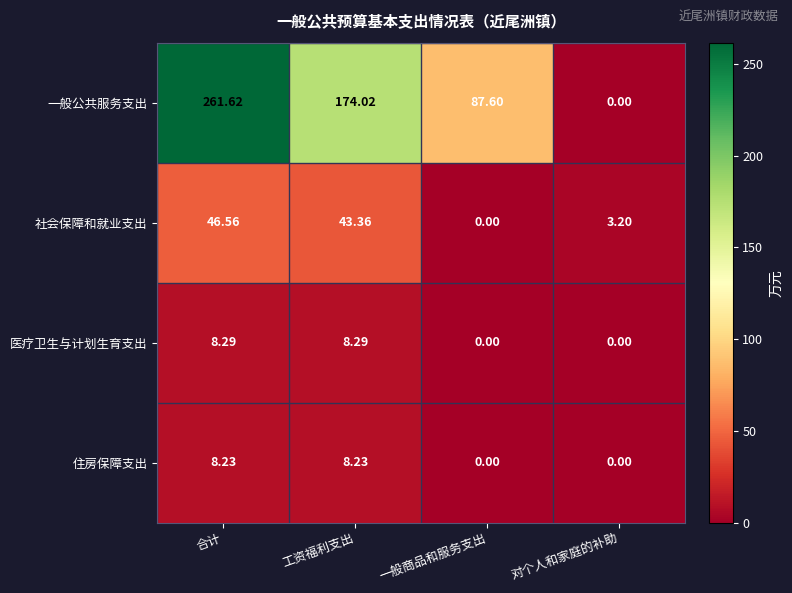

Which label corresponds to the largest value in the chart?

合计